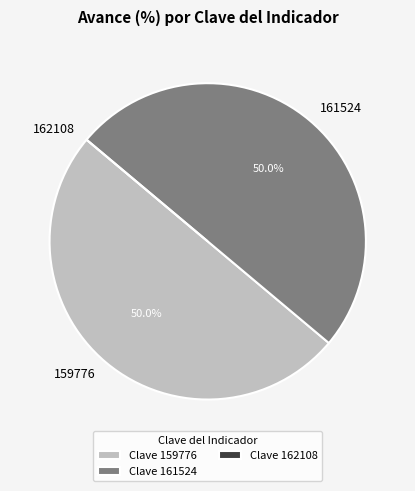

Approximately how many times larger is the value at 161524 compared to 159776?

1.0